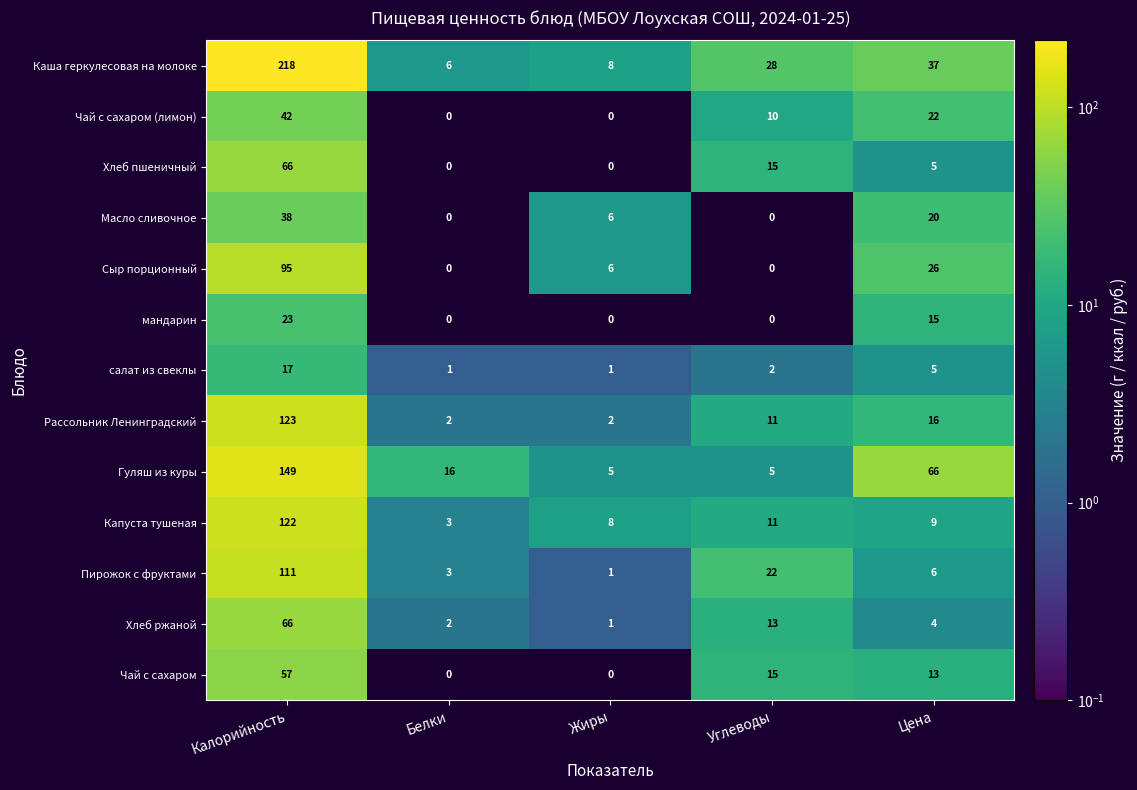

What is the sum of all Пирожок с фруктами values?

143